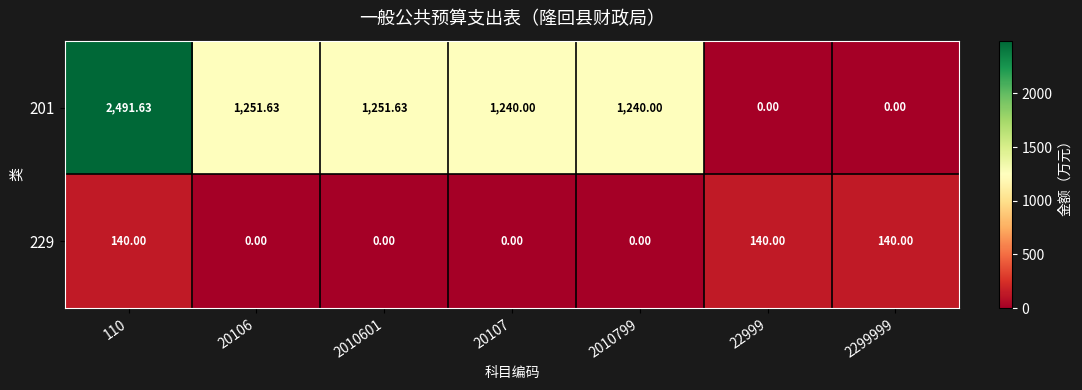

Reading left to right, what are all the values shown in this chart?

201: 110=2491.6	20106=1251.6	2010601=1251.6	20107=1240.0	2010799=1240.0	22999=0.0	2299999=0.0
229: 110=140.0	20106=0.0	2010601=0.0	20107=0.0	2010799=0.0	22999=140.0	2299999=140.0